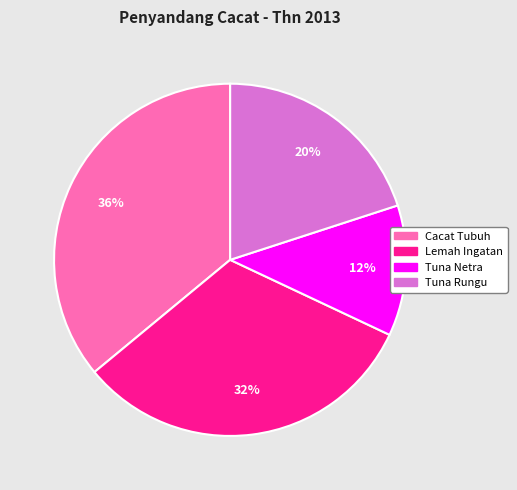

Is there any slice that represents more than half of the pie?

No